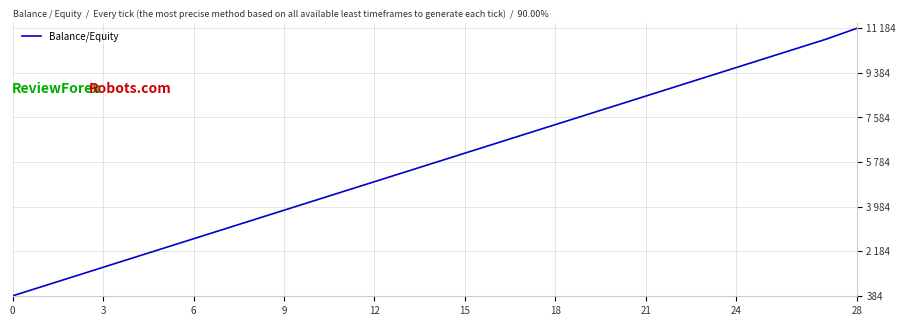

Is this an area chart (filled region under the line)?

No